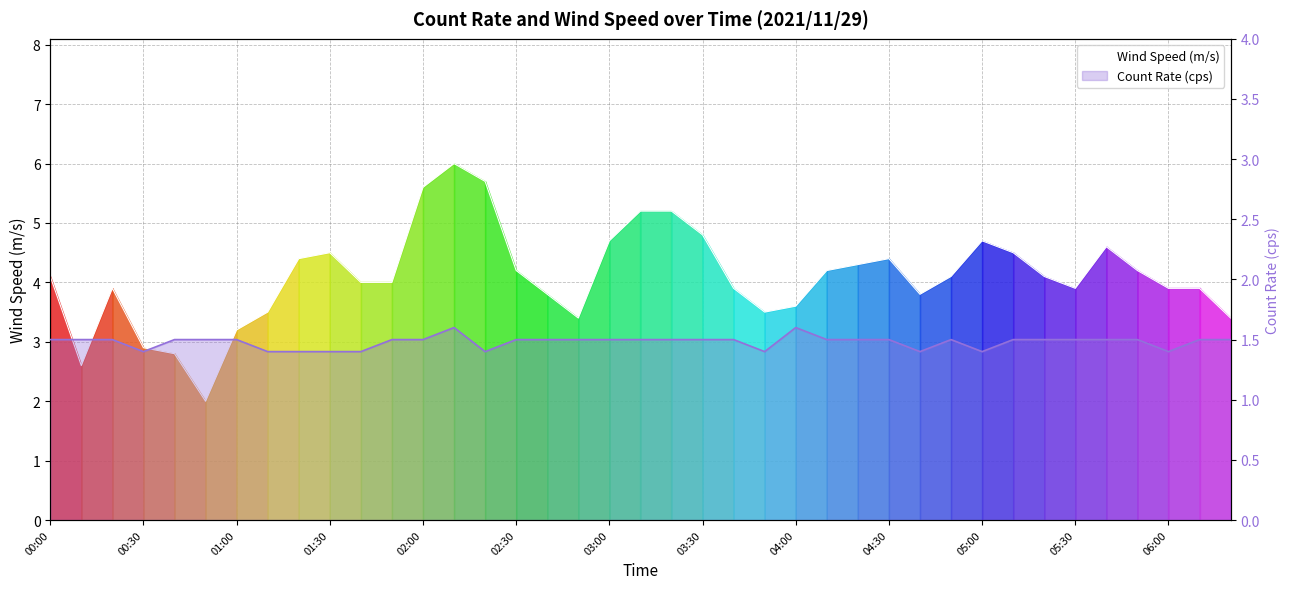

What is the value of the Wind Speed (m/s) point at the 9th from the left?

4.4